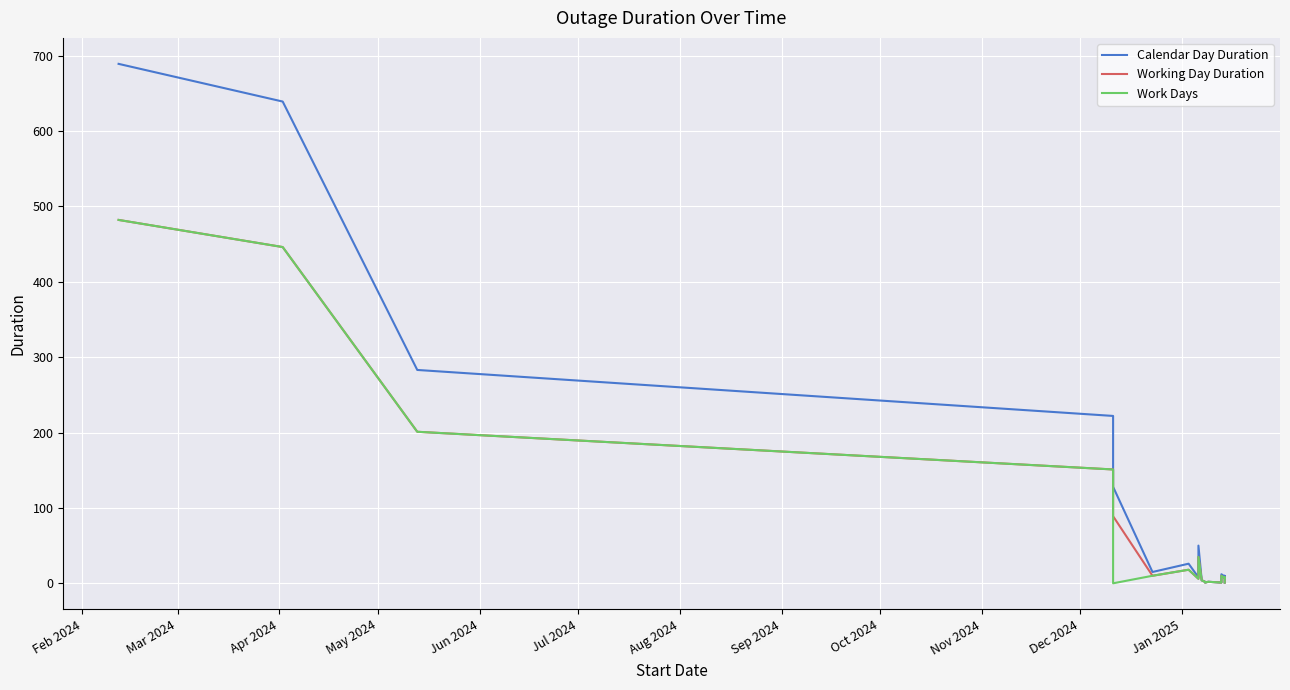

Is the value of Work Days at 24 greater than the value of Calendar Day Duration at 26?

Yes